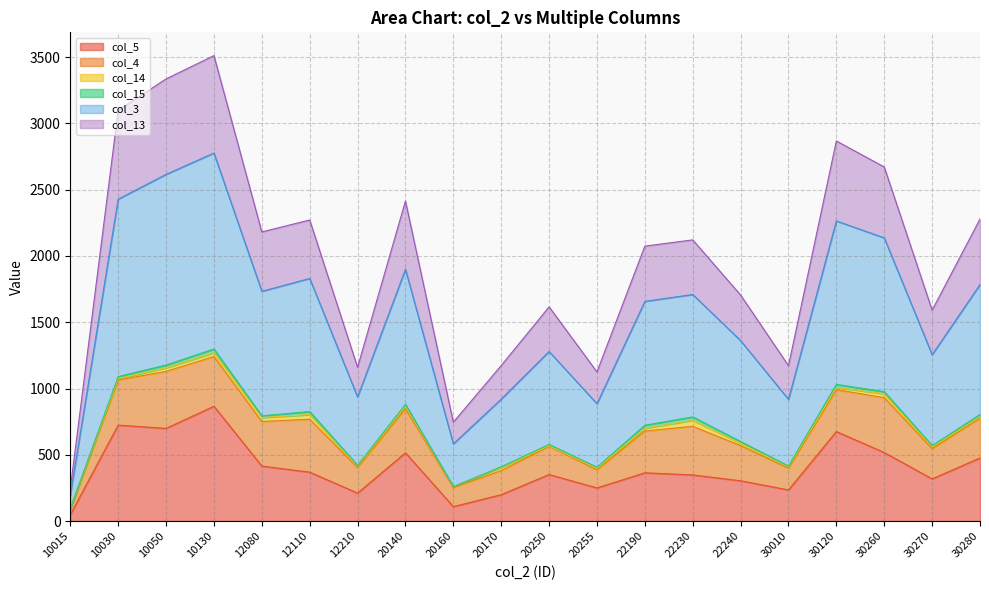

Which has a higher value, 12210 or 22230?

22230